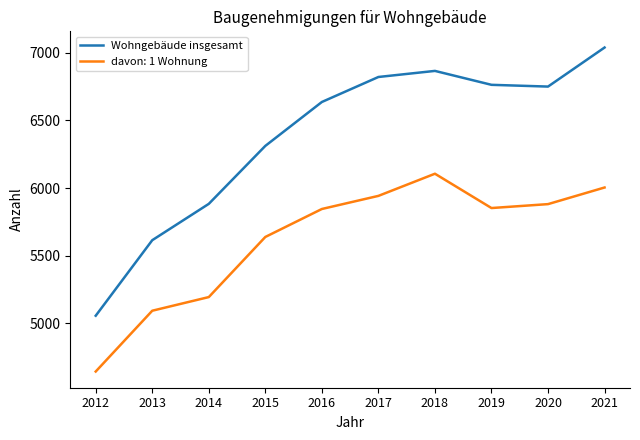

Which category has the highest value across all series?

2021